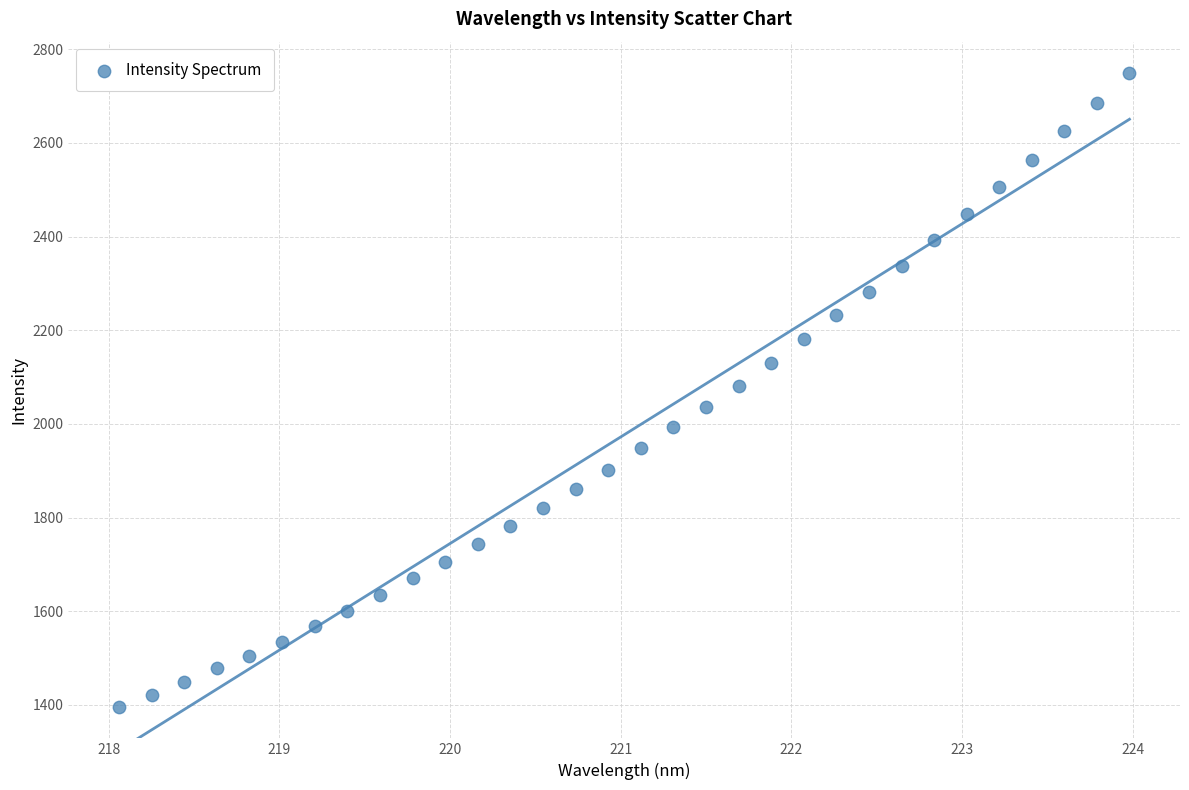

What is the range of X values (max minus min)?

5.9